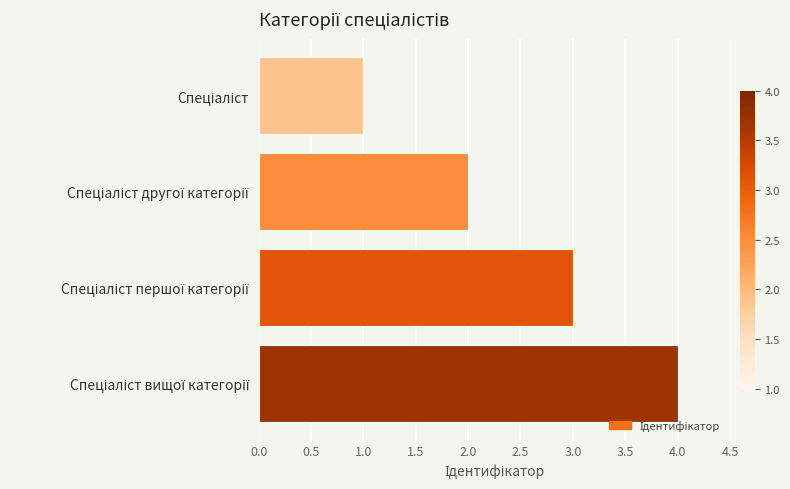

How many values are below 3?

2